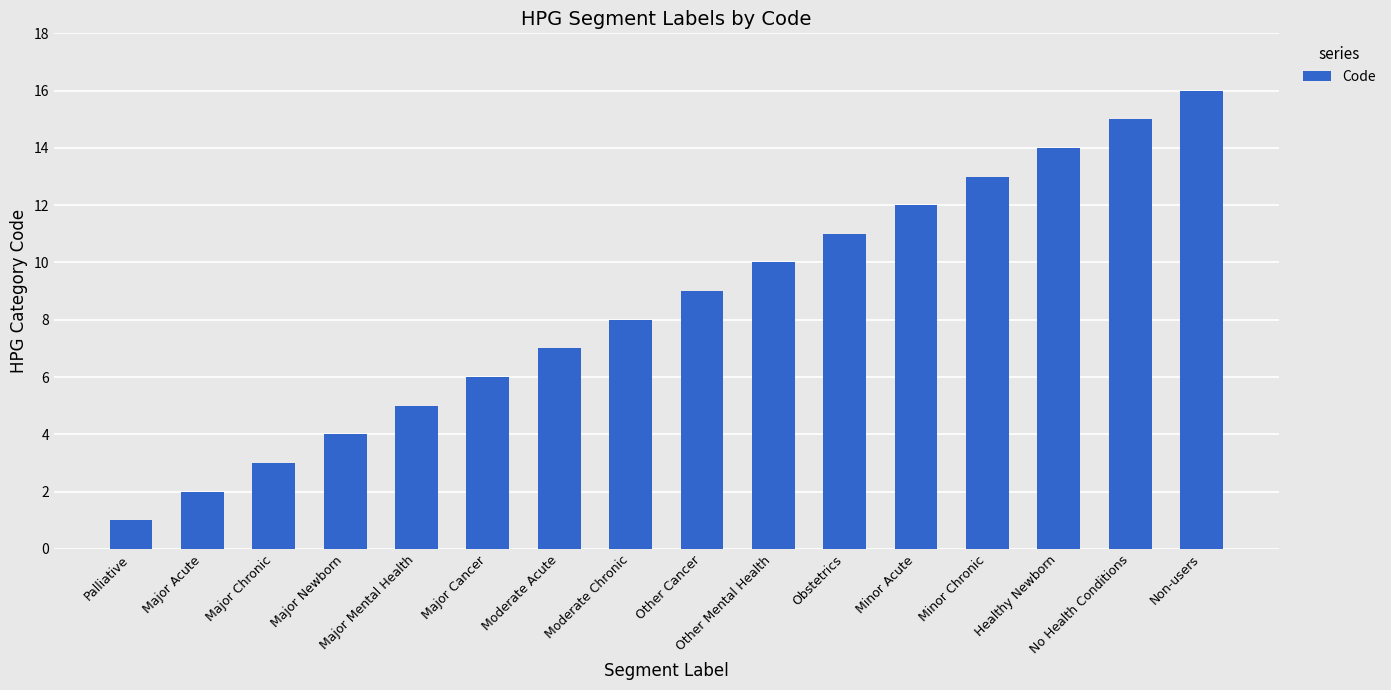

What is the ratio of the value at Major Cancer to the value at Minor Chronic?

0.5